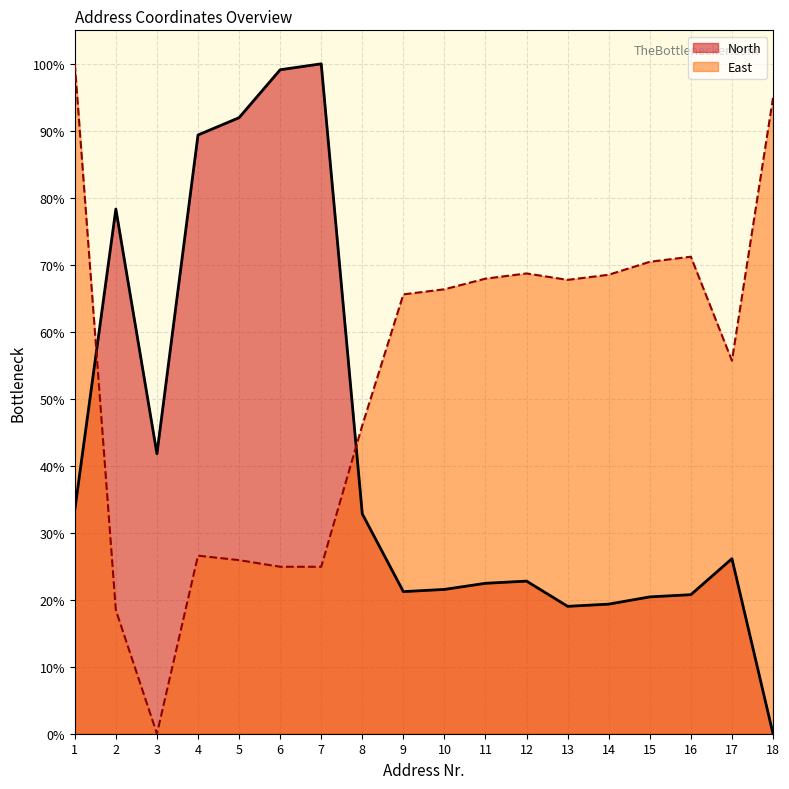

What is the value of the East point at the 18th from the left?

94.9